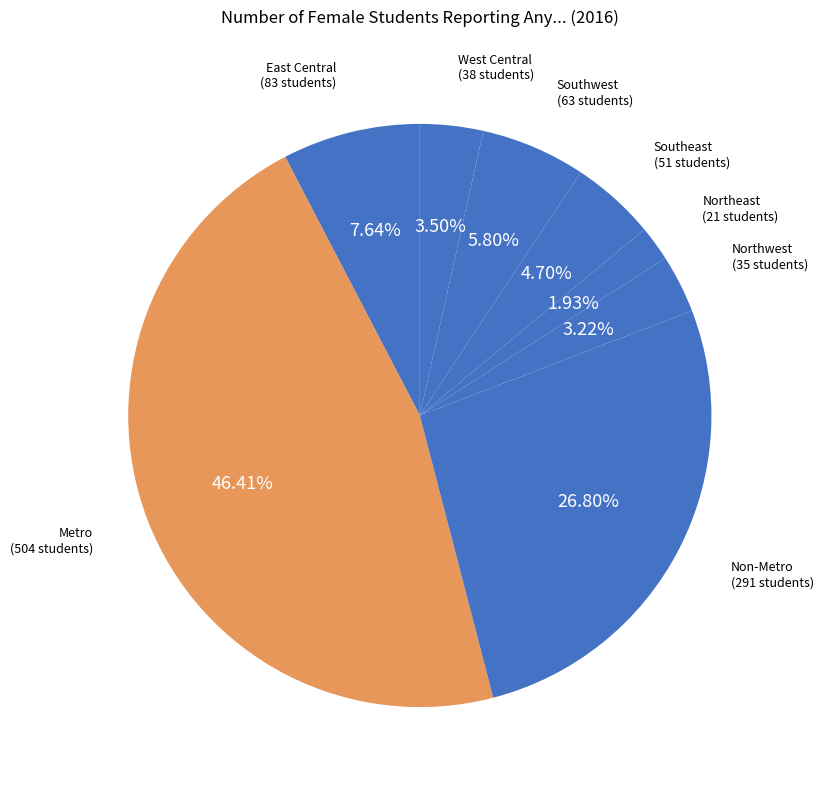

How many segments does this pie chart have?

8